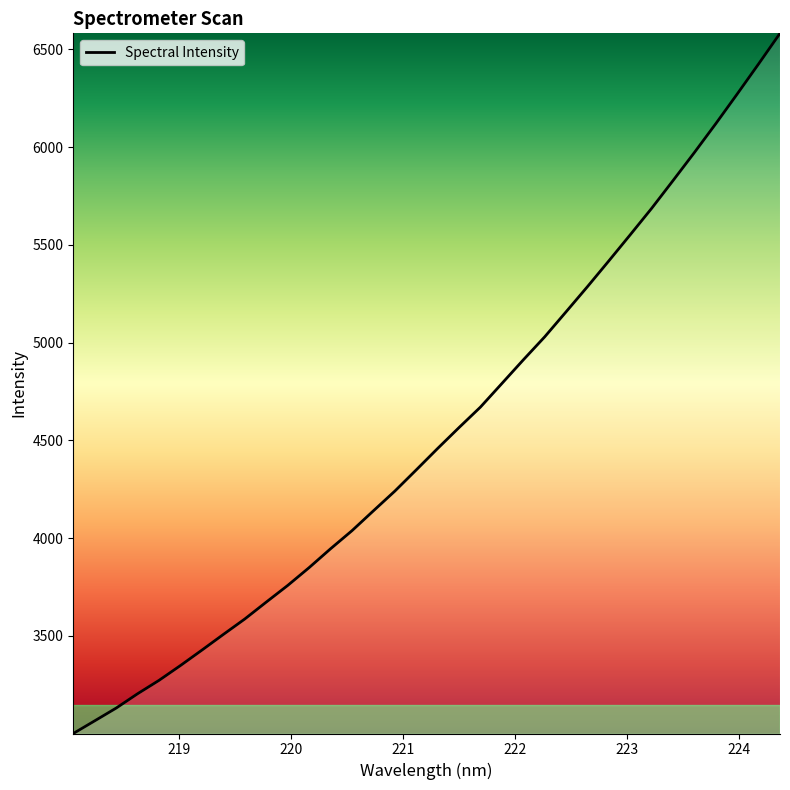

What is the minimum value shown in the chart?

3000.5